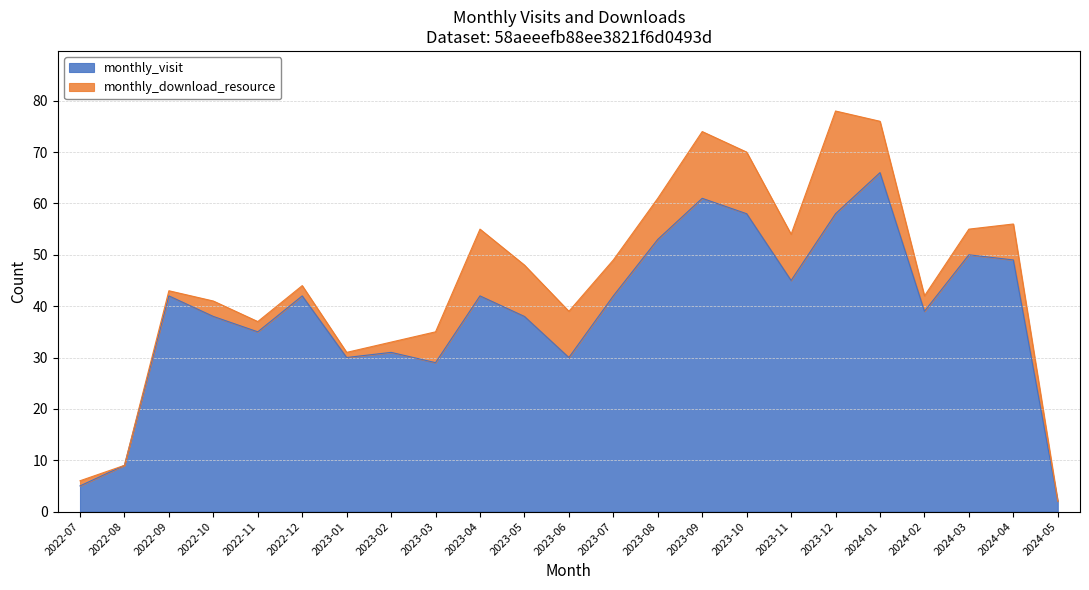

At which label is the value closest to 34?

2022-11